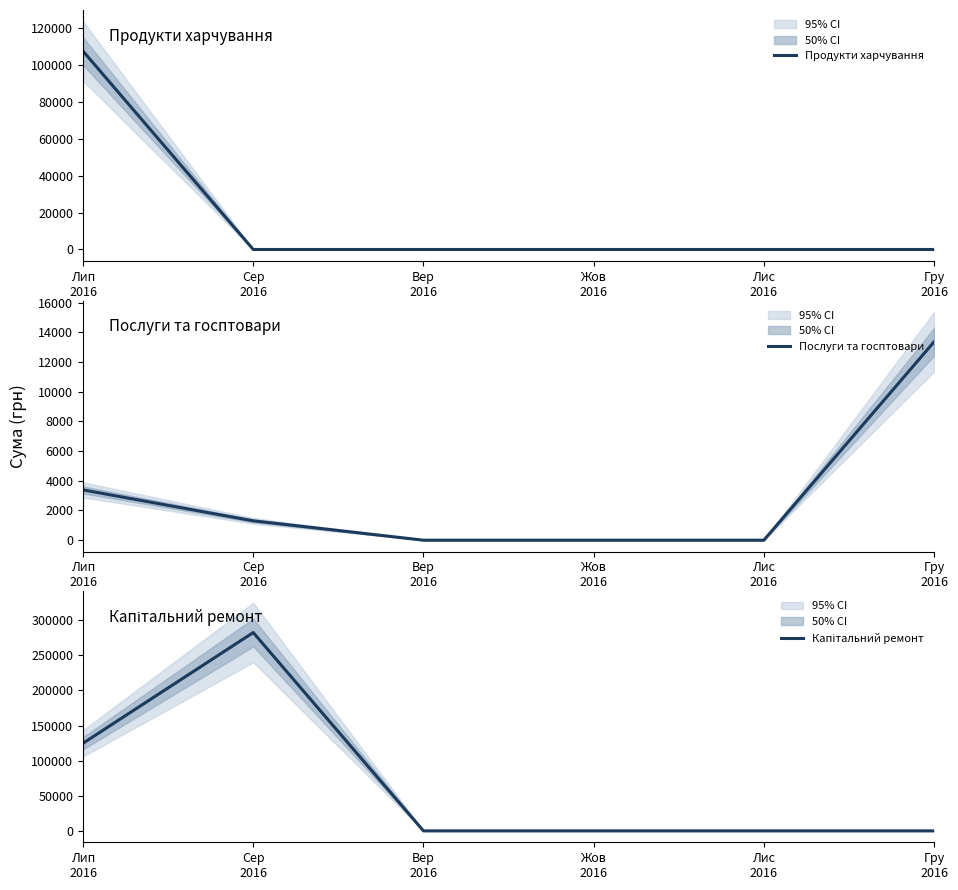

What is the label of the 3rd point from the left?

Вер
2016